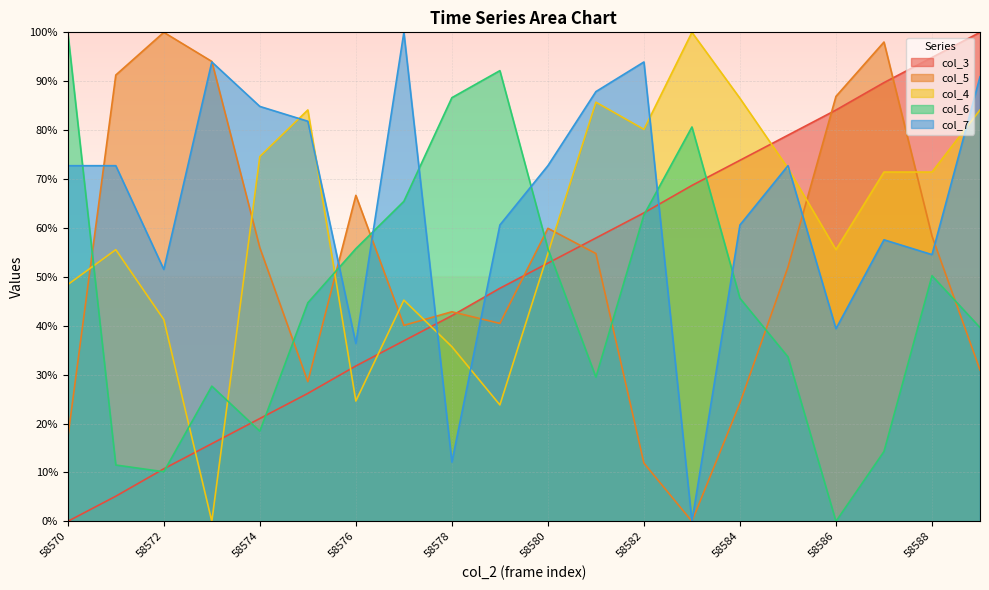

At which category does col_6 reach its first local valley?

58572